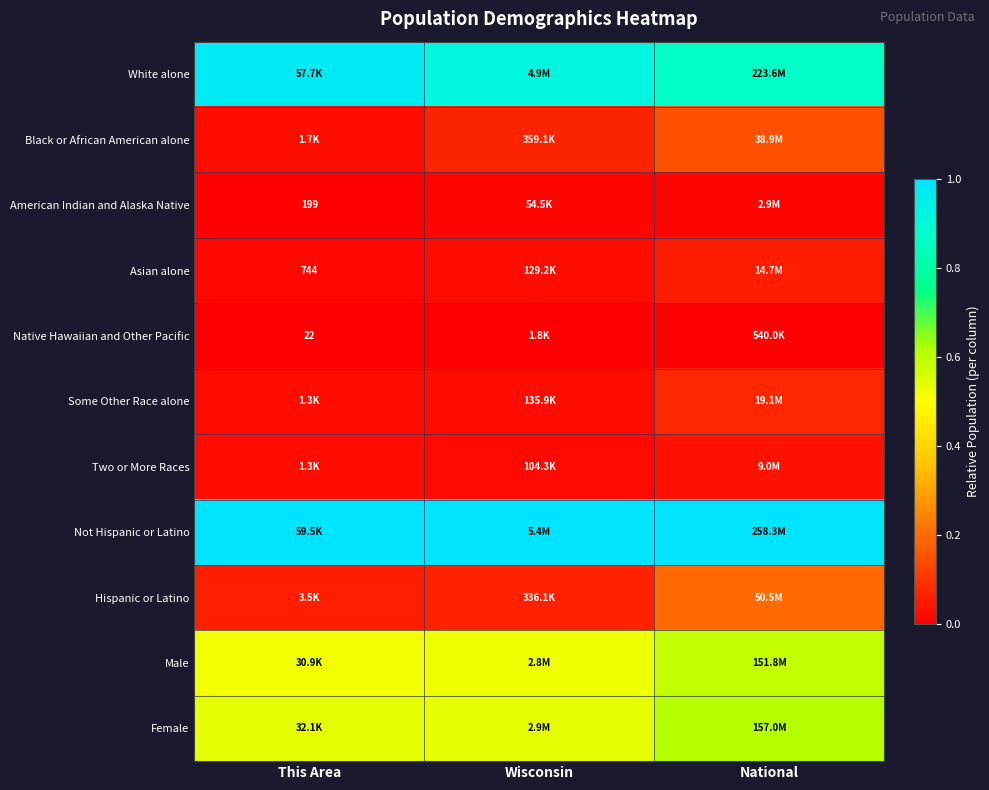

Which category has the lowest value in the Asian alone series?

This Area